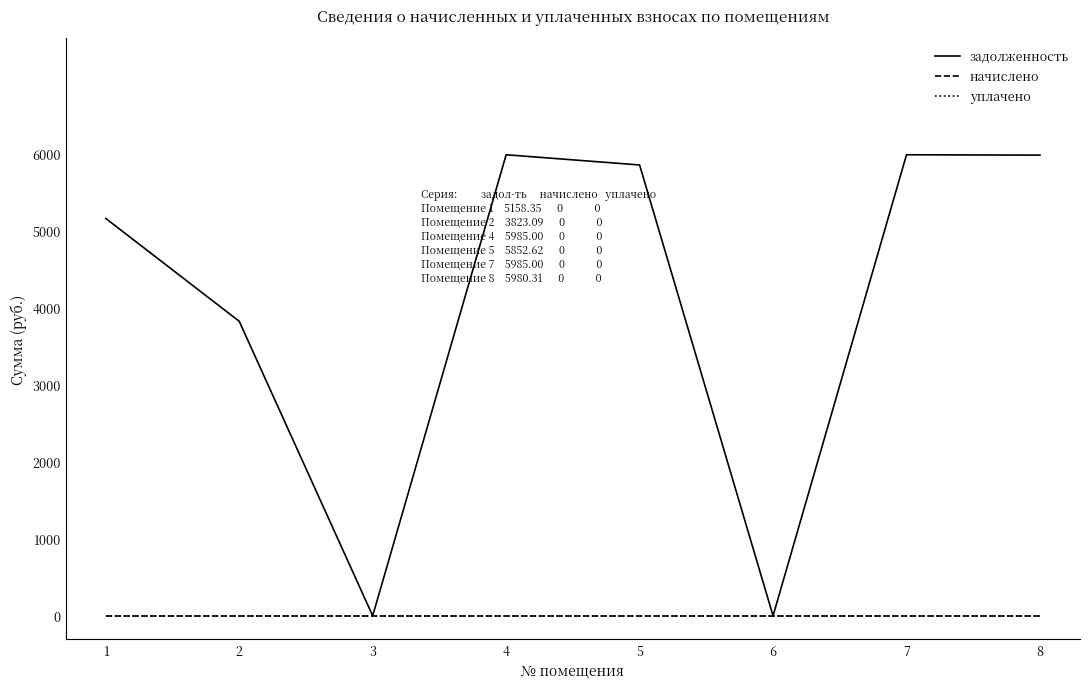

Does the chart have visible grid lines?

No